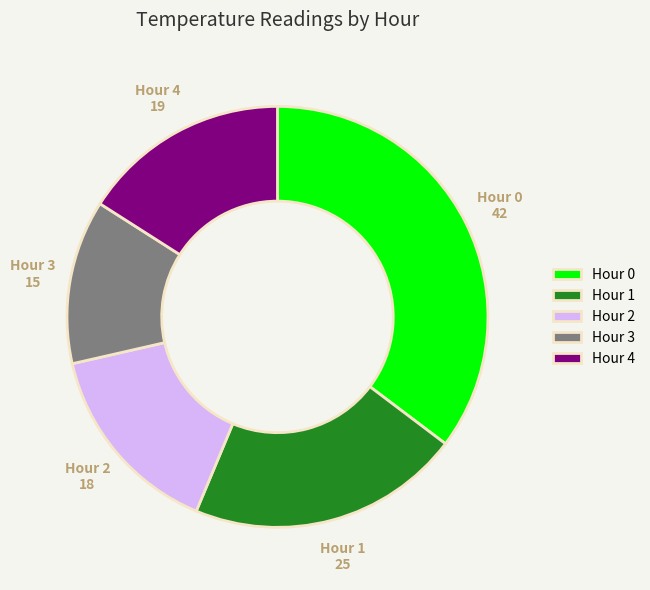

What is the smallest slice in the pie chart?

Hour 3